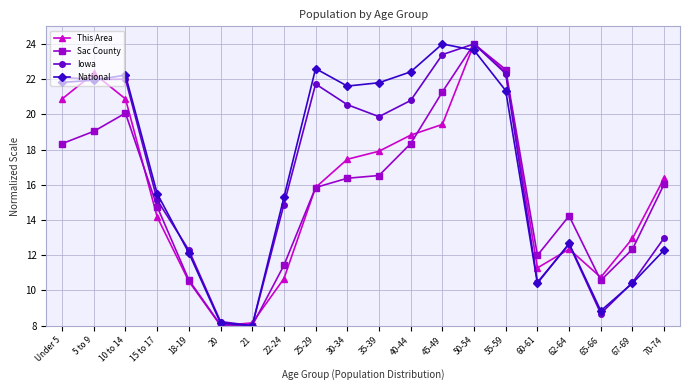

Is it true that Sac County equals 11.4 at 22-24?

True